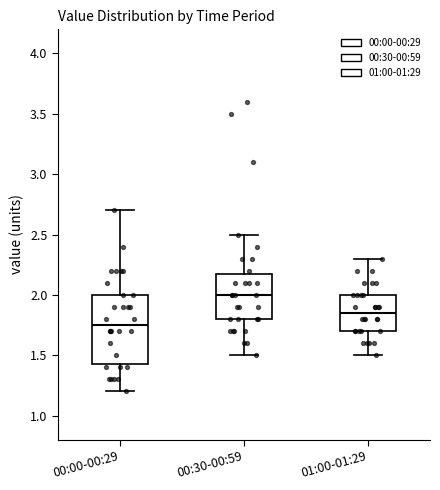

Reading left to right, read every box against the y-axis: the position of its median line, the range the box covers, and the ends of its whiskers. The values are not printed on the chart, so give them approximately, as read against the axis.

00:00-00:29: median 1.75, box 1.45 to 2.00, whiskers 1.20 to 2.70
00:30-00:59: median 2.00, box 1.80 to 2.20, whiskers 1.50 to 2.50
01:00-01:29: median 1.85, box 1.70 to 2.00, whiskers 1.50 to 2.30